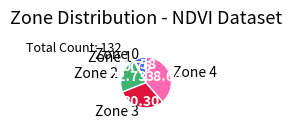

Is Zone 0 the majority of the pie?

No